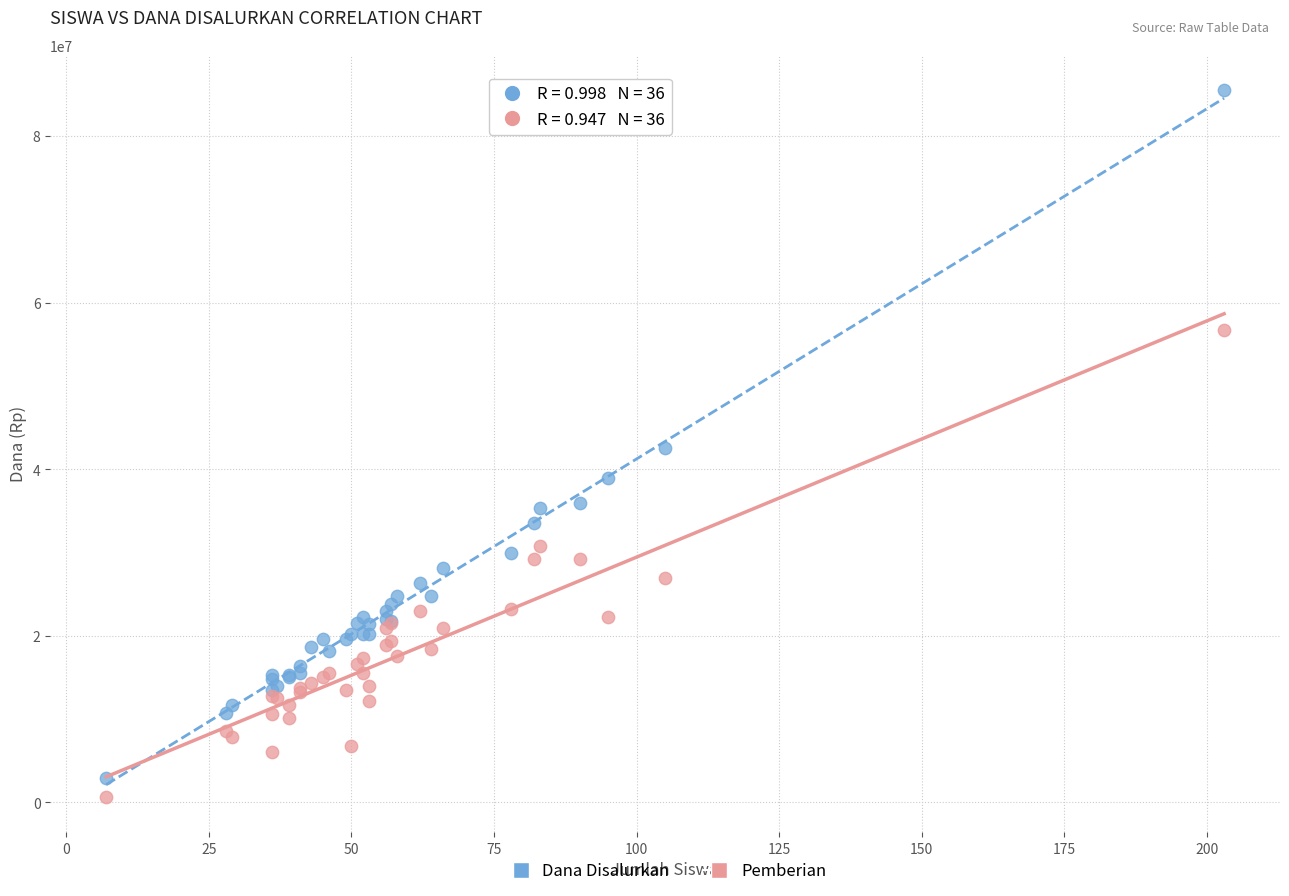

In the Dana Disalurkan series, what Y value is closest to 44212500?

42525000